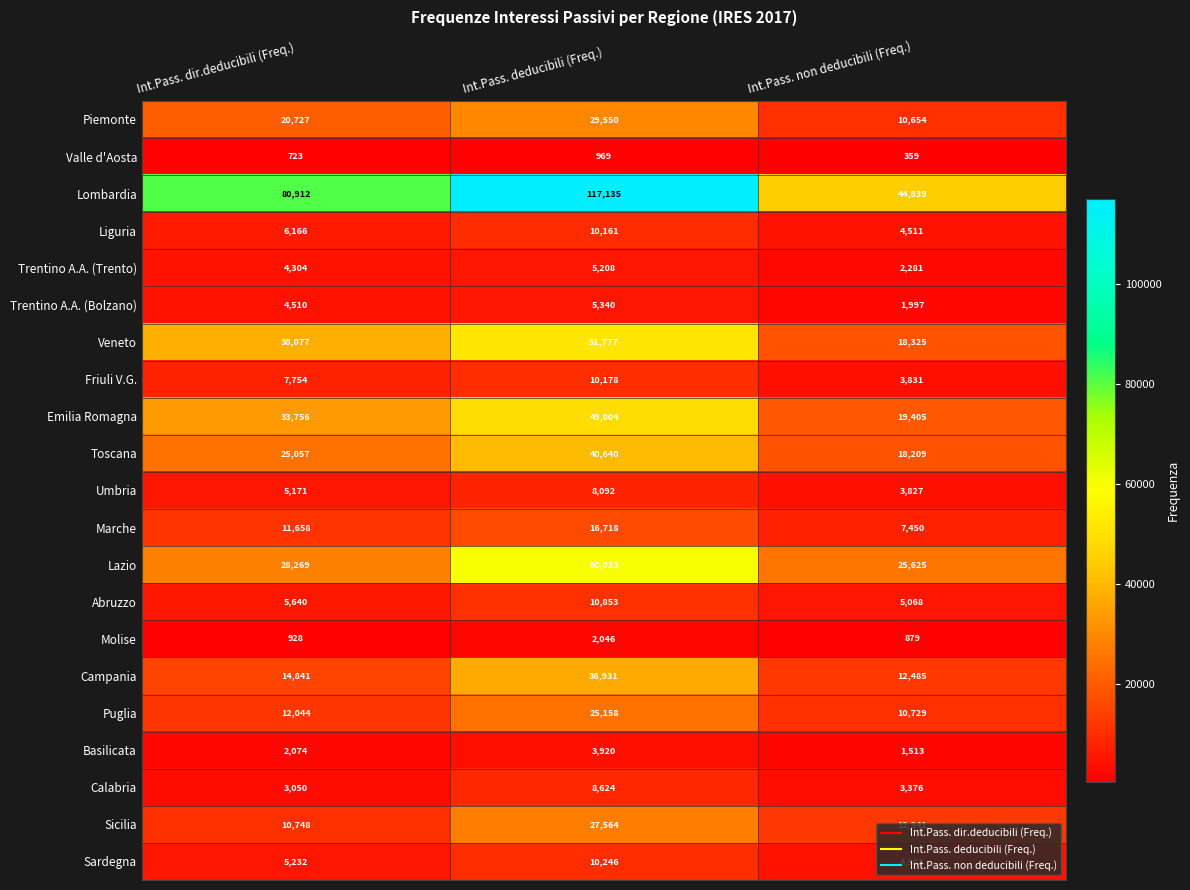

What is the spread (max minus min) of values at Int.Pass. non deducibili (Freq.)?

44480